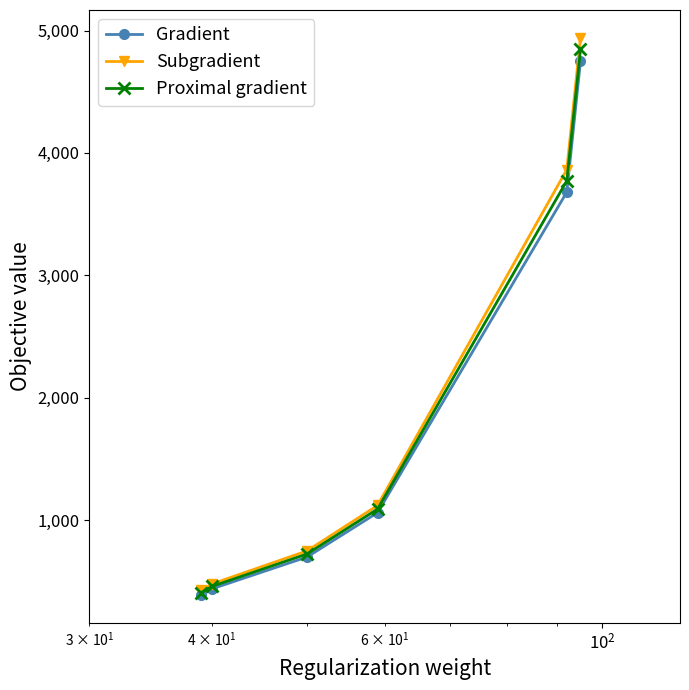

Reading left to right, list all the values displayed in this chart.

Gradient: 390.0	440.0	700.0	1062.0	3680.0	4750.0
Subgradient: 429.0	480.0	750.0	1121.0	3864.0	4940.0
Proximal gradient: 409.5	460.0	725.0	1091.5	3772.0	4845.0